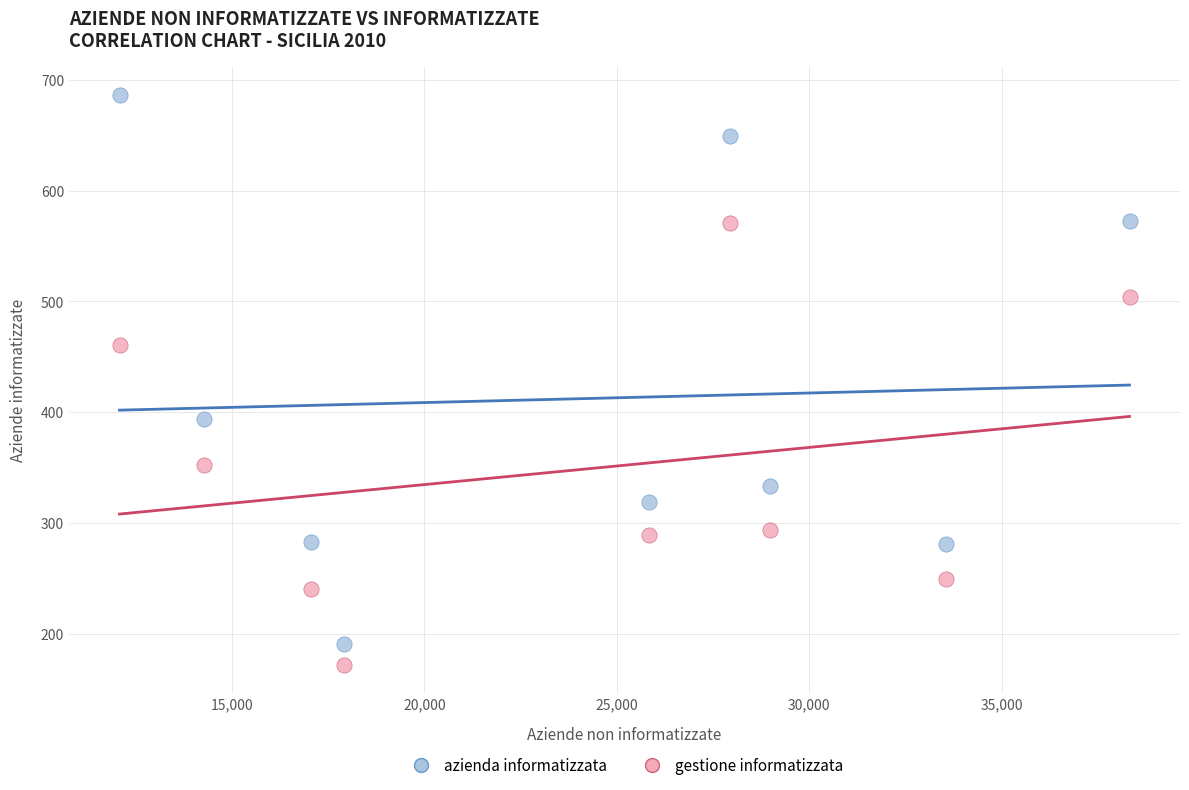

In the azienda informatizzata series, what Y value is closest to 438?

394